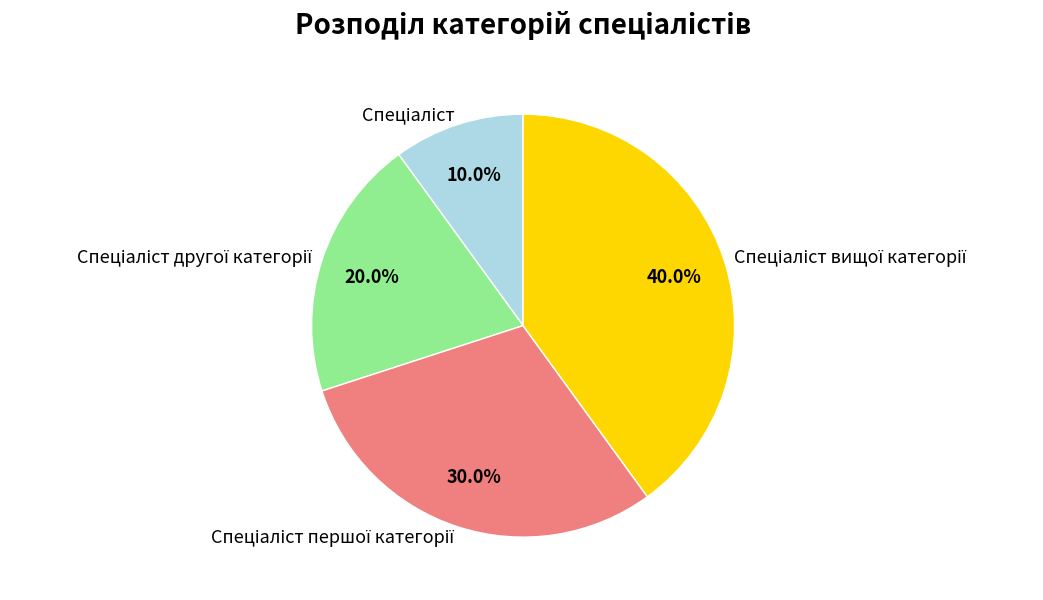

Is there a majority slice in this chart?

No